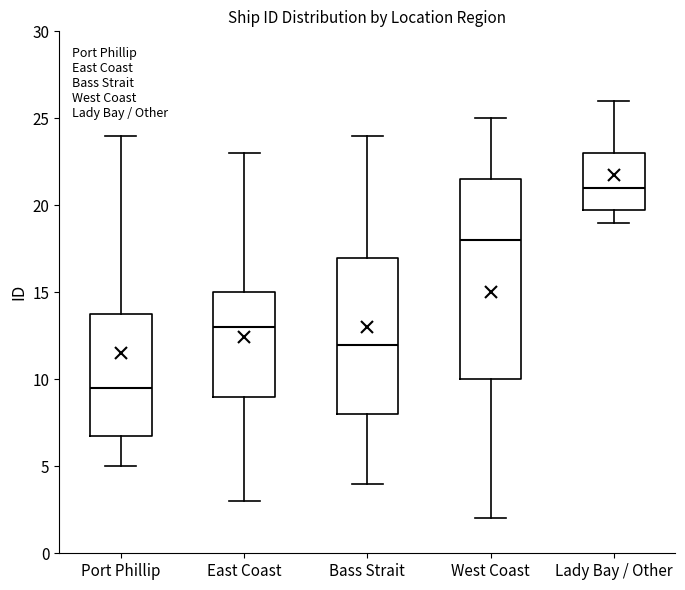

Reading left to right, transcribe this box plot: for each box, give where its median line is, the range the box spans, and where its two whiskers end, as read against the y-axis. The values are not printed on the chart, so give them approximately, as read against the axis.

Port Phillip: median 9.5, box 7.0 to 14.0, whiskers 5.0 to 24.0
East Coast: median 13.0, box 9.0 to 15.0, whiskers 3.0 to 23.0
Bass Strait: median 12.0, box 8.0 to 17.0, whiskers 4.0 to 24.0
West Coast: median 18.0, box 10.0 to 21.5, whiskers 2.0 to 25.0
Lady Bay / Other: median 21.0, box 20.0 to 23.0, whiskers 19.0 to 26.0